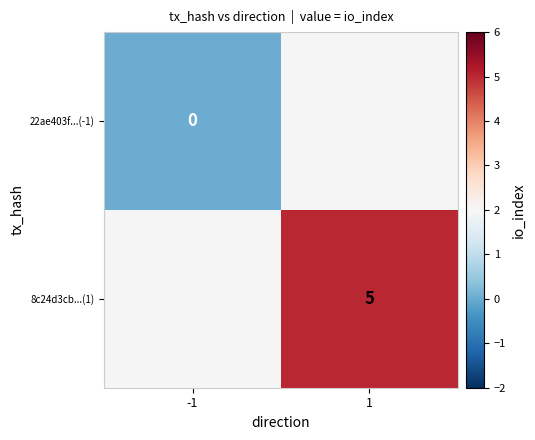

True or false: 8c24d3cb...(1) has a value of 5 at 1.

True